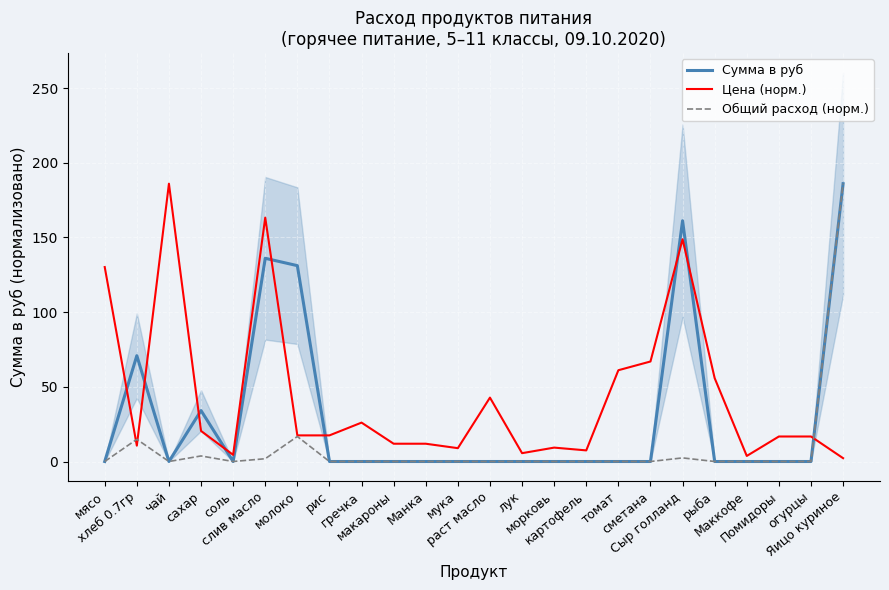

Is it true that Цена (норм.) equals 27.1 at сахар?

False